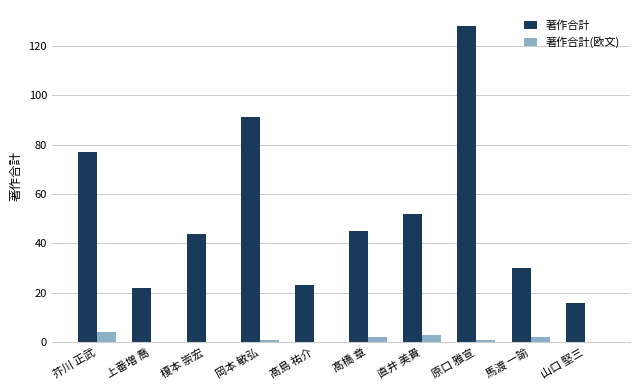

The 著作合計 series shows 52 at 直井 美貴. True or false?

True